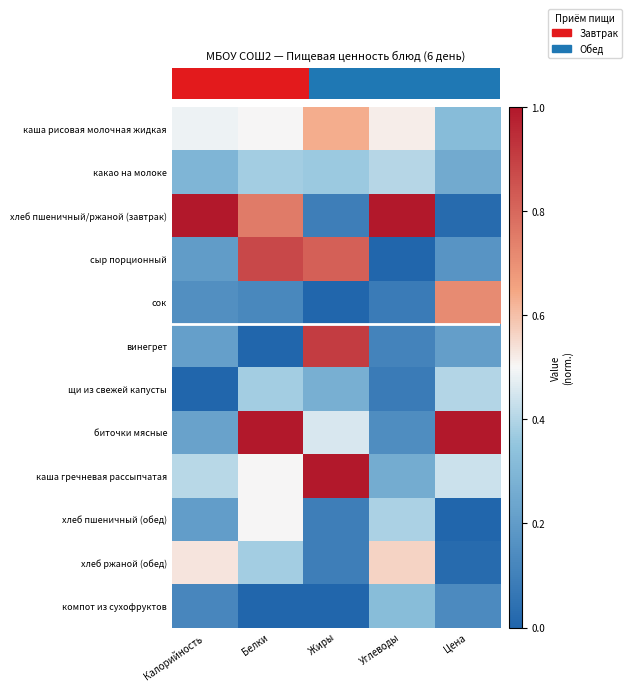

At how many categories does at least one series exceed 0?

5